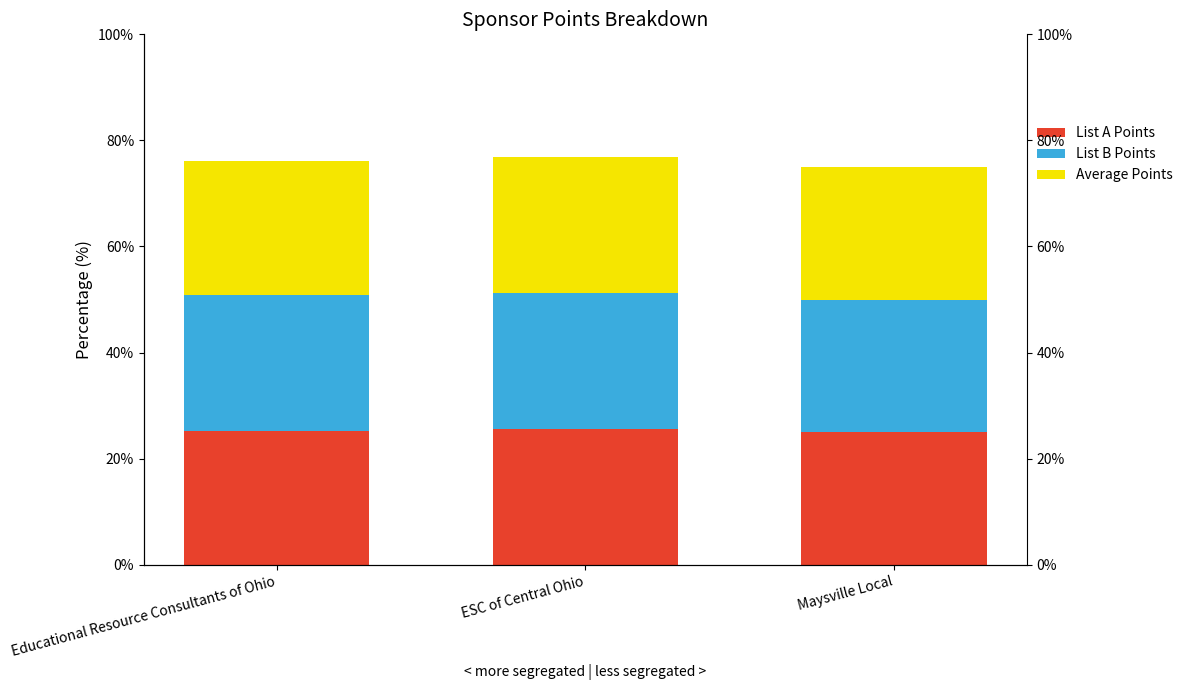

True or false: List A Points has a value of 17.7 at ESC of Central Ohio.

False